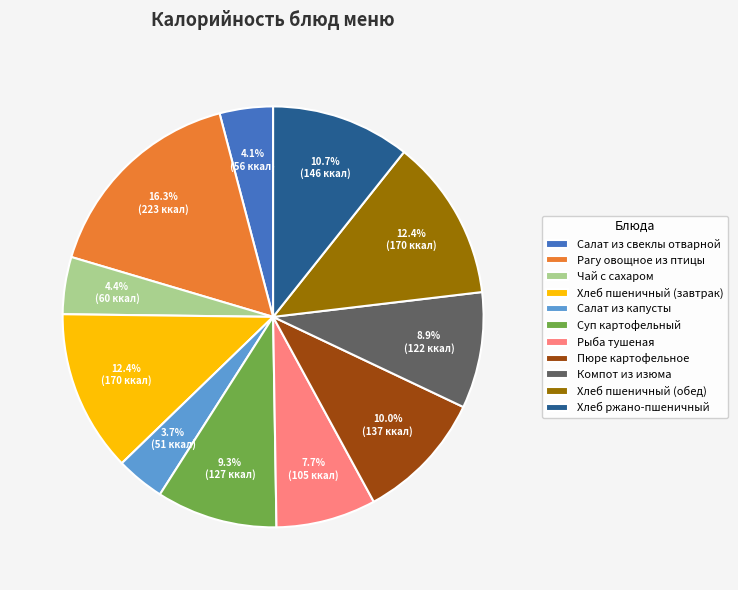

True or false: Рагу овощное из птицы accounts for 16% of the total.

True